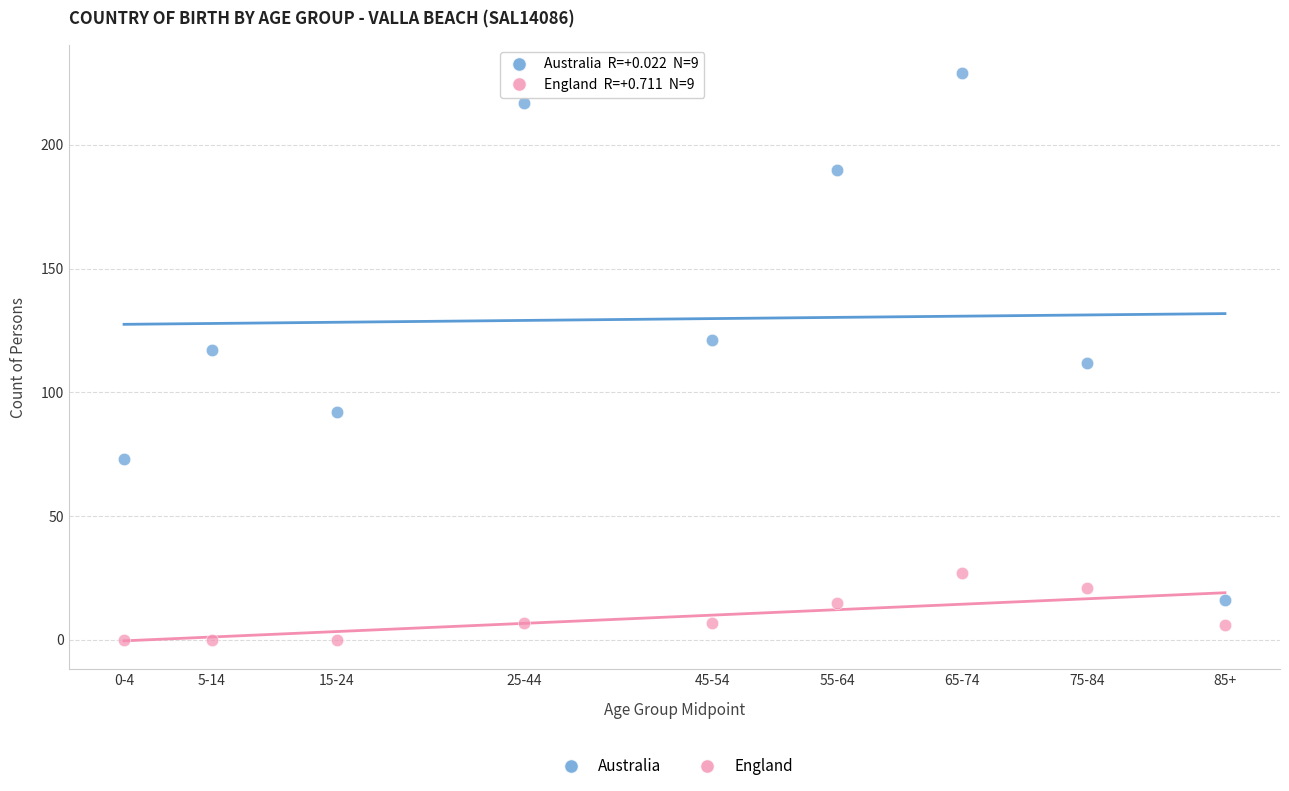

Which series reaches the minimum Y coordinate?

England